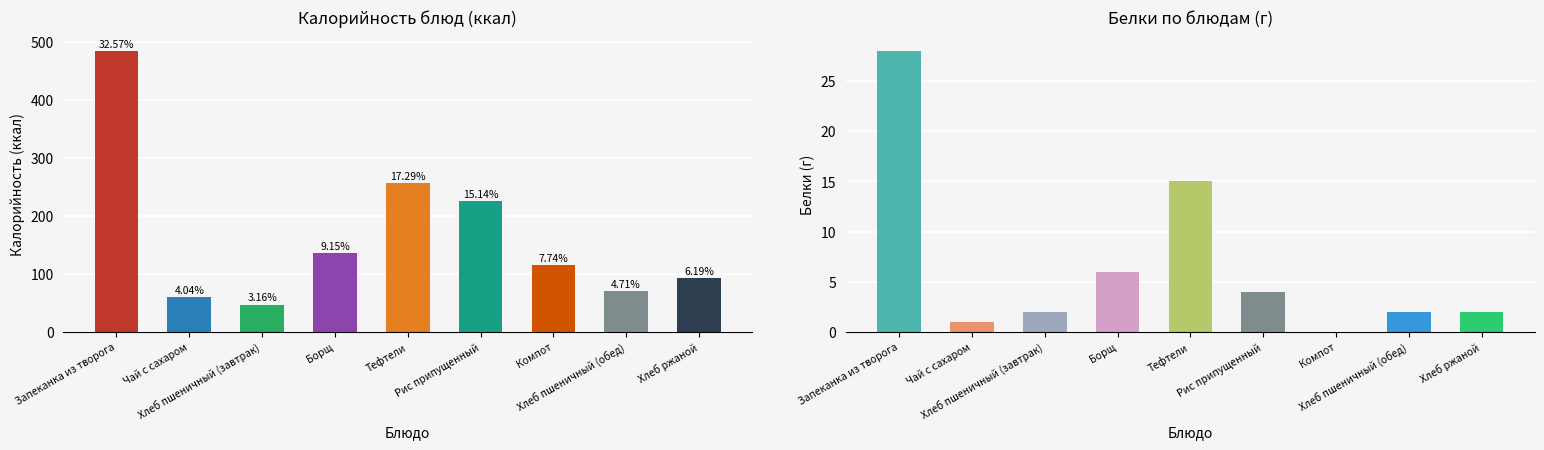

Reading left to right, transcribe all the data shown in this chart.

Калорийность: 484	60	47	136	257	225	115	70	92
Белки: 28	1	2	6	15	4	0	2	2